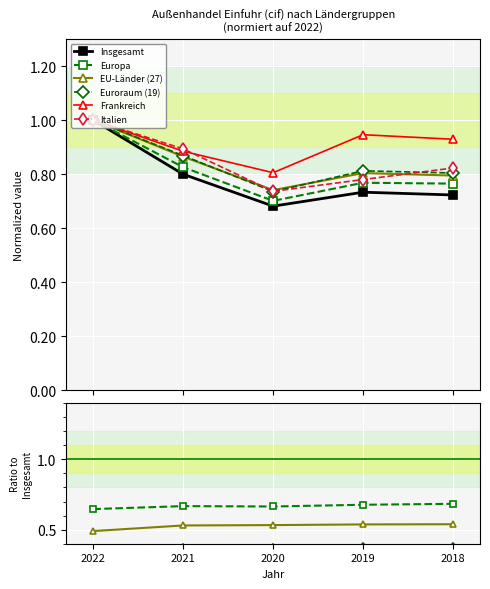

List the series in order of their peak value, highest first.

Insgesamt, Europa, EU-Länder (27), Euroraum (19), Frankreich, Italien